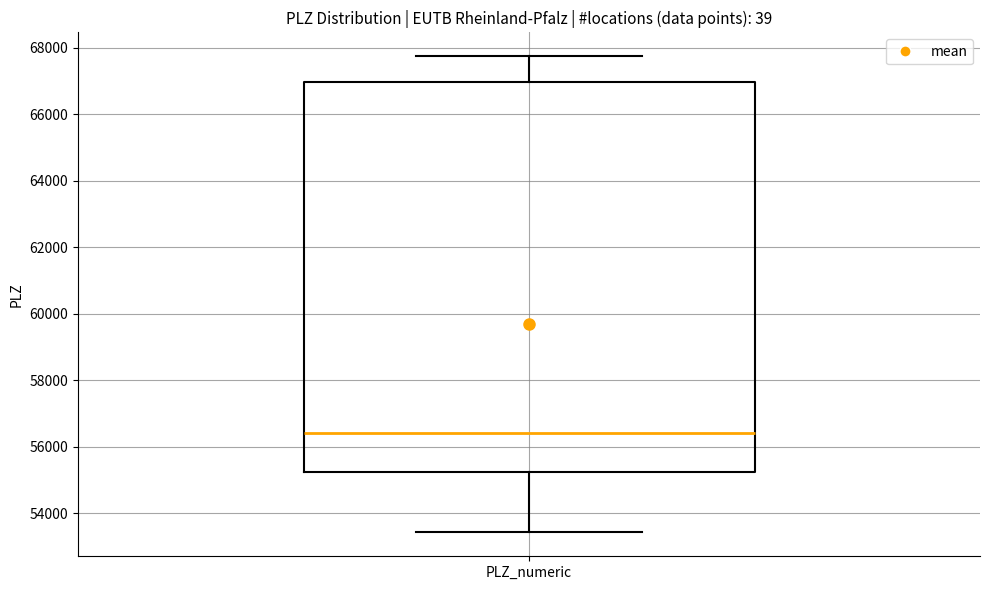

Transcribe this box plot: give where the median line is, the range the box spans, and where the two whiskers end, as read against the y-axis. The values are not printed on the chart, so give them approximately, as read against the axis.

median 56400, box 55200 to 67000, whiskers 53400 to 67800